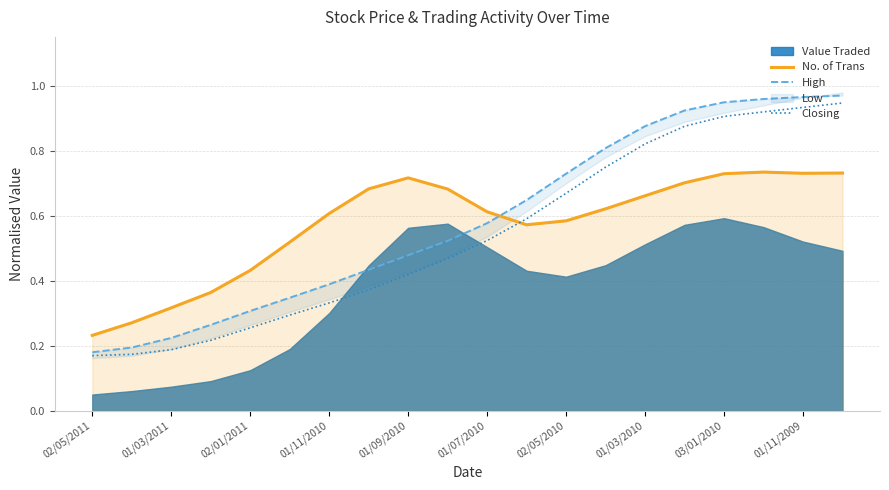

True or false: No. of Trans has a value of 0.9 at 01/03/2010.

False